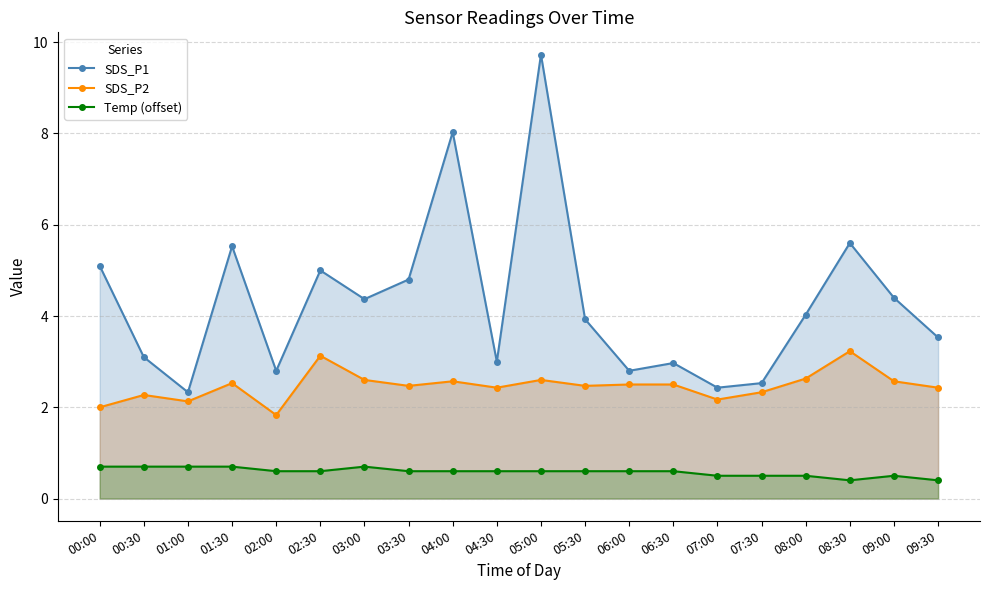

Does the chart have visible grid lines?

Yes